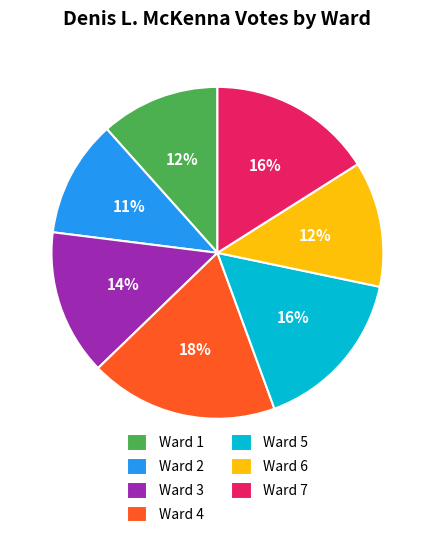

Count the number of slices in the pie.

7